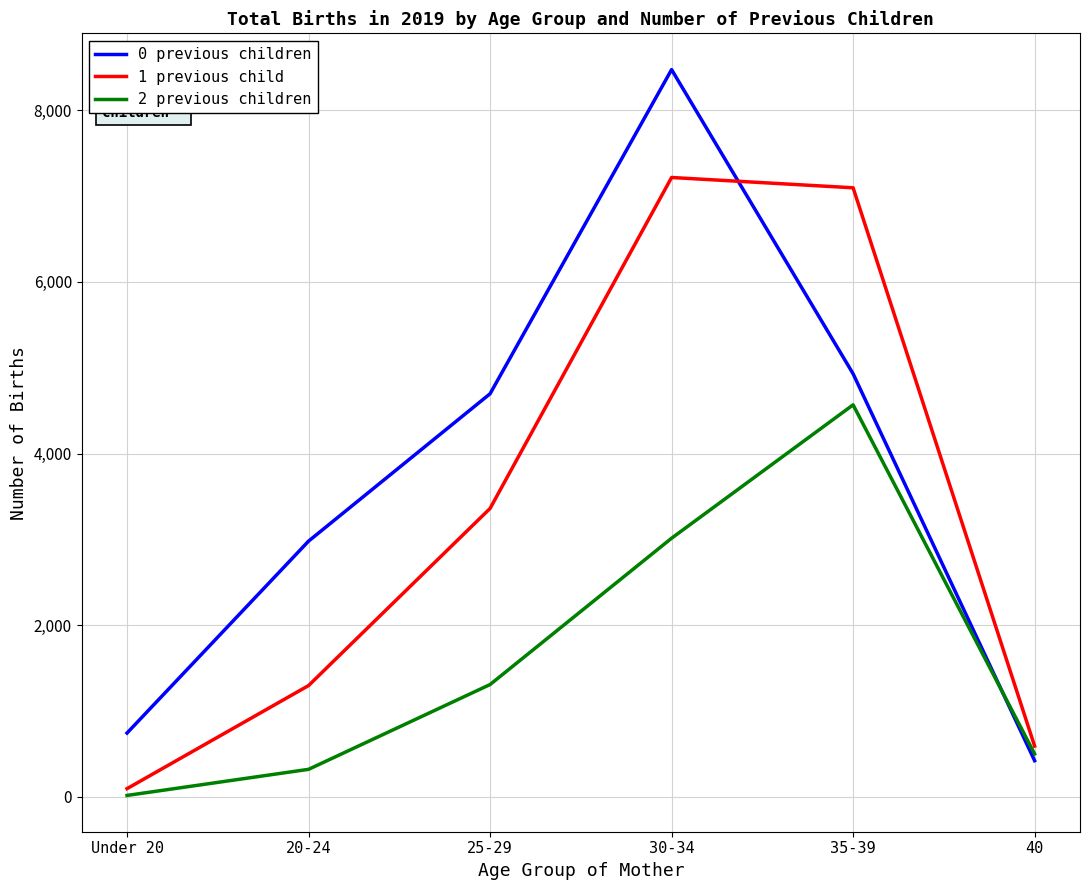

At which category does the chart reach its minimum across all series?

Under 20